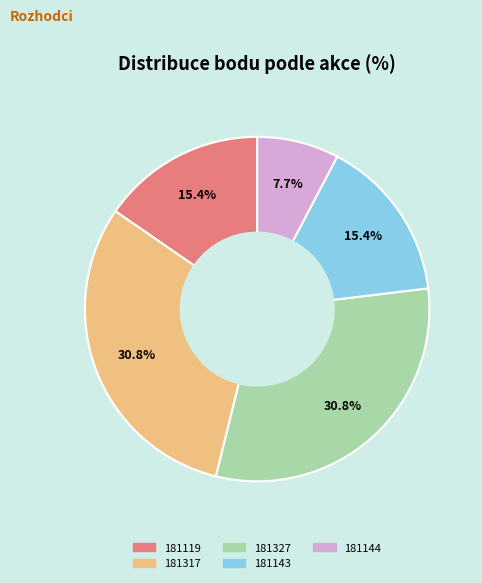

What is the ratio of the value at 181143 to the value at 181144?

2.0